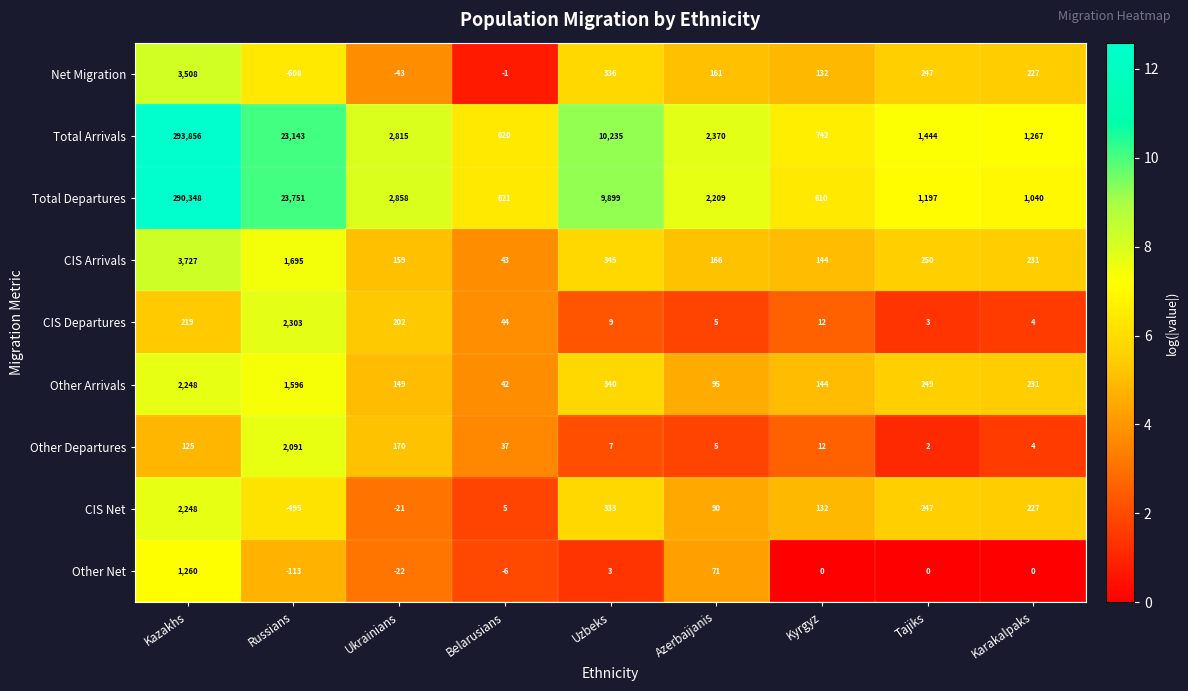

Rank the series at Belarusians from highest to lowest value.

Total Departures, Total Arrivals, CIS Departures, CIS Arrivals, Other Arrivals, Other Departures, CIS Net, Net Migration, Other Net